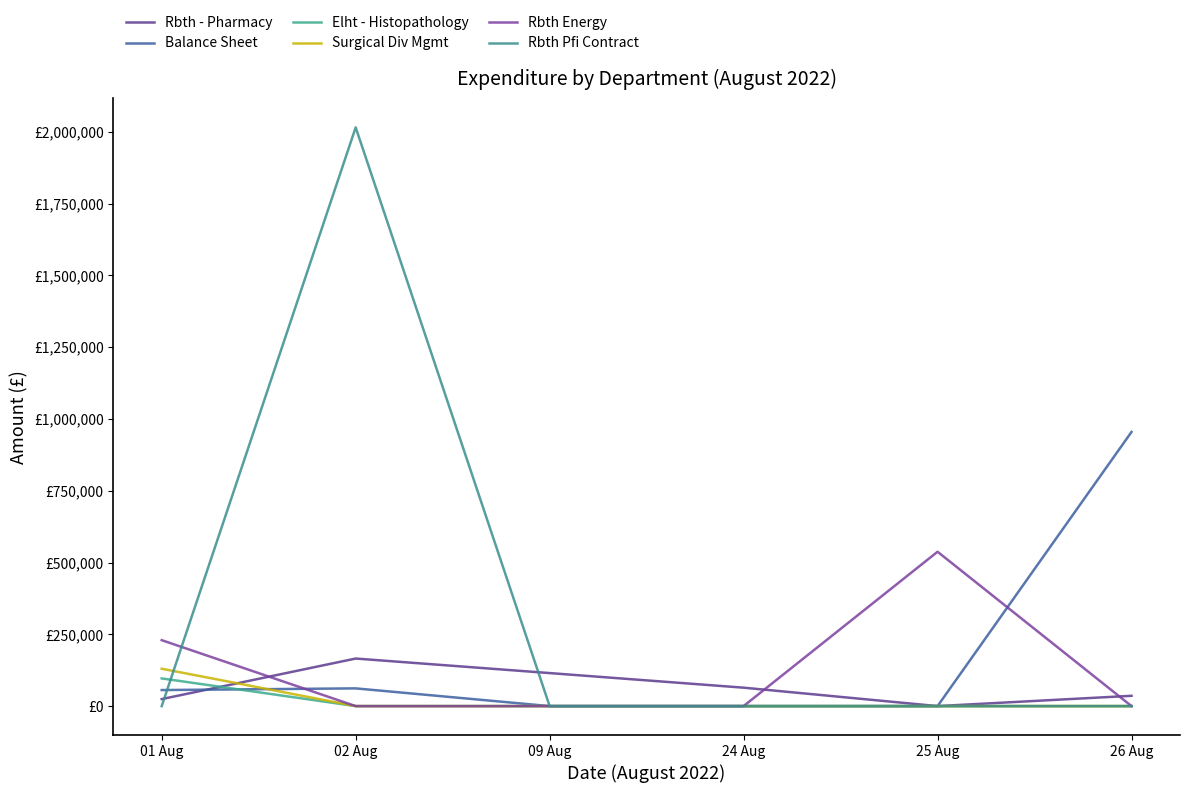

What is the sum of the Rbth Energy values at 02 Aug and 25 Aug?

537596.5